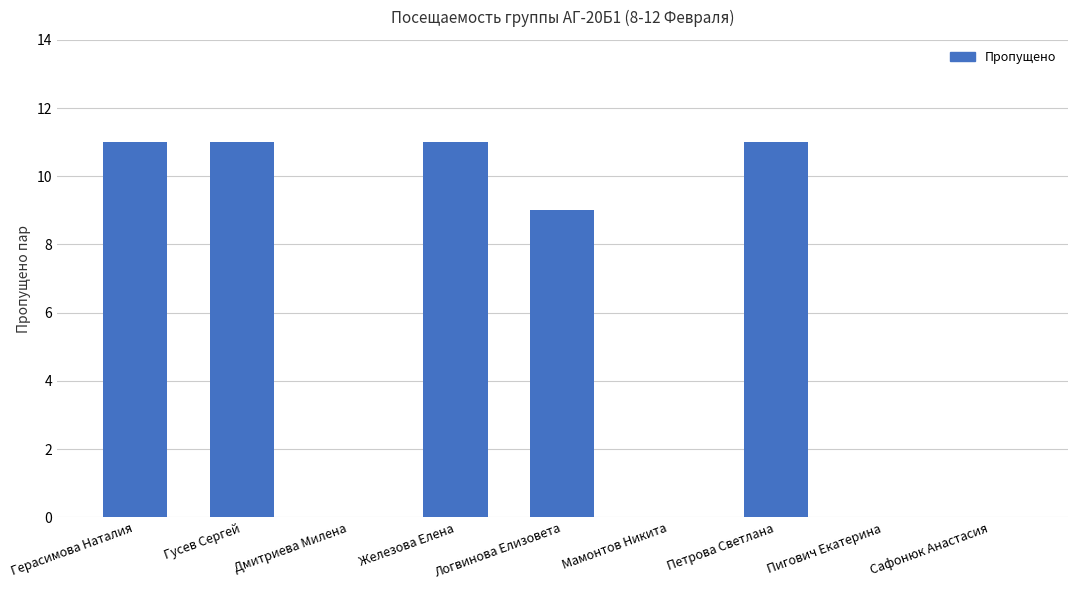

What is the sum of the values at Пигович Екатерина and Гусев Сергей?

11